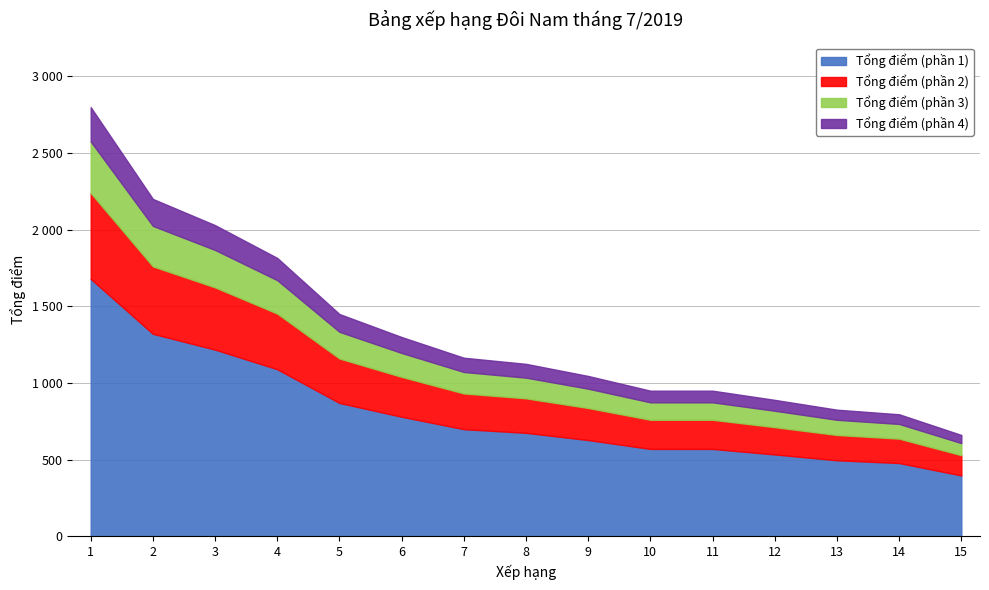

What are all the series names shown in the legend?

Tổng điểm (phần 1), Tổng điểm (phần 2), Tổng điểm (phần 3), Tổng điểm (phần 4)